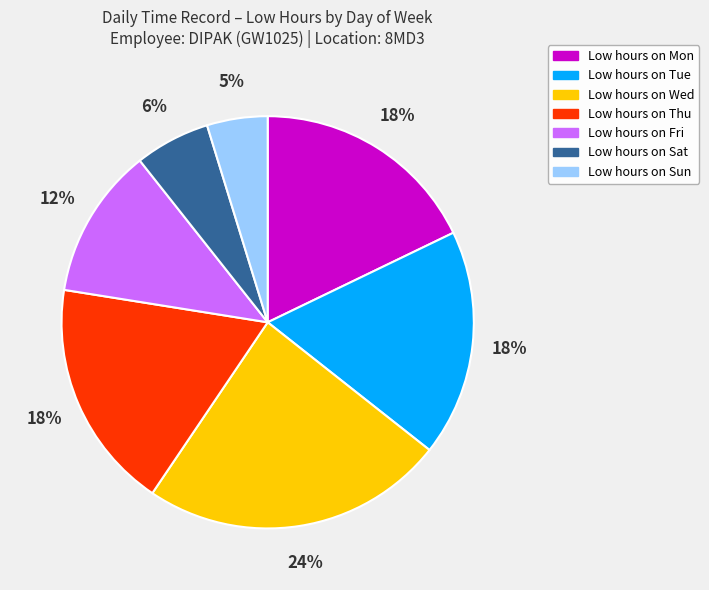

Does any single category account for the majority?

No